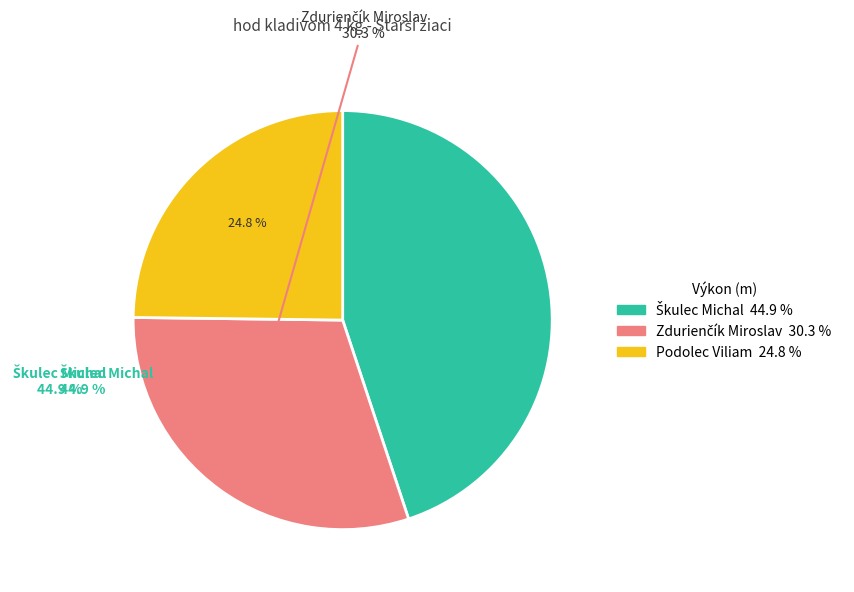

Is there any slice that represents more than half of the pie?

No